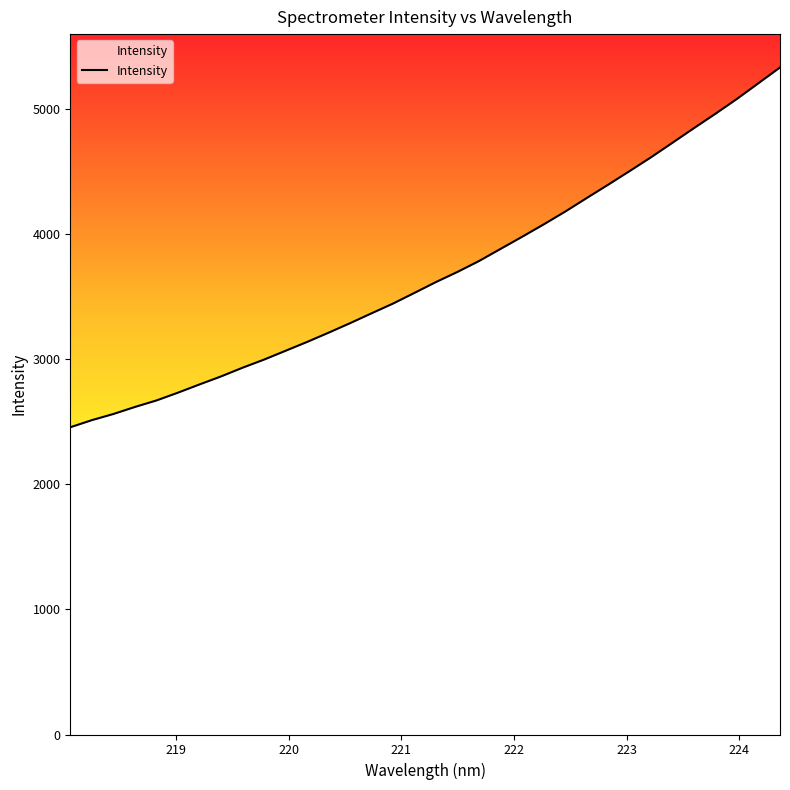

What is the sum of all values?

125343.5